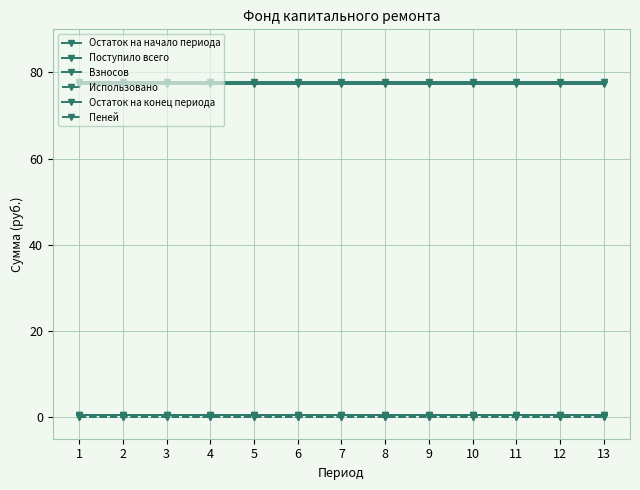

How many lines are shown in the chart?

6